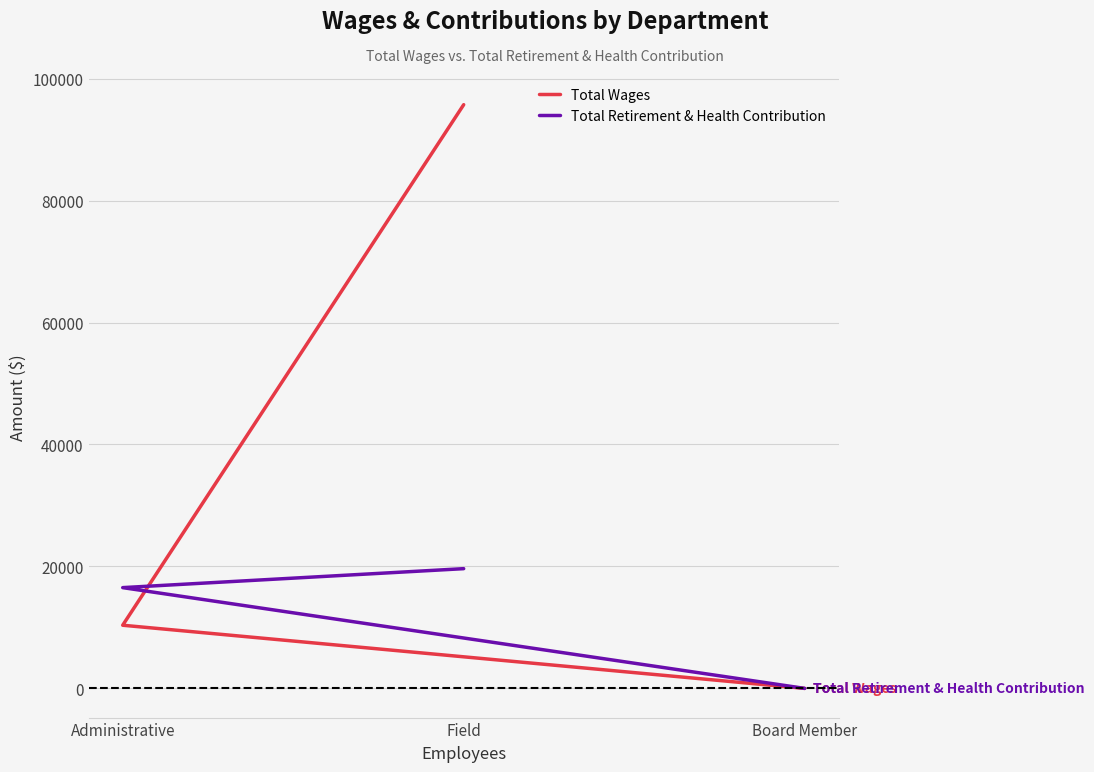

What is the highest value of the Total Wages series?

95727